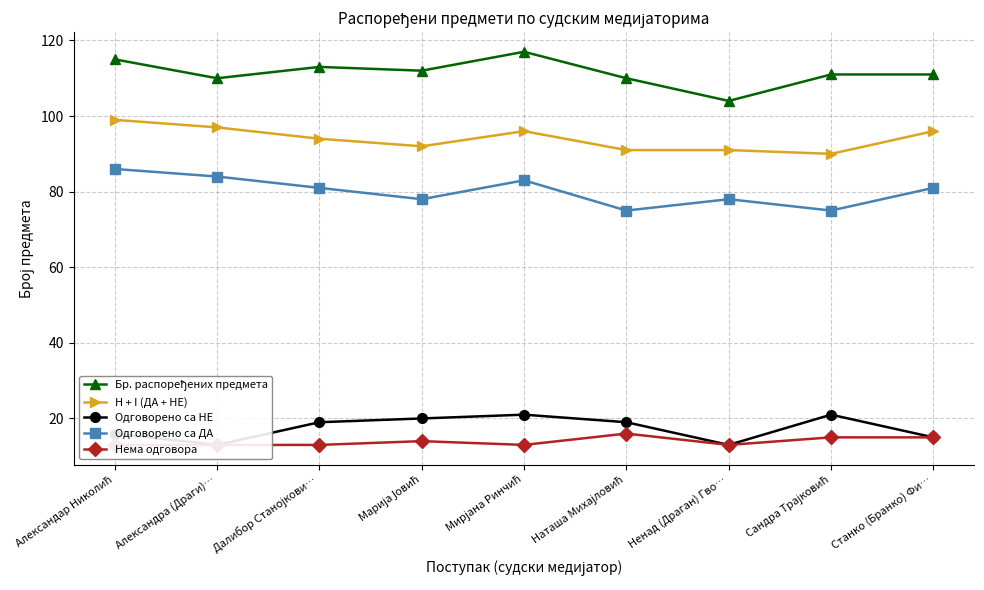

What is the value of the H + I (ДА + НЕ) point at the 1st from the left?

99